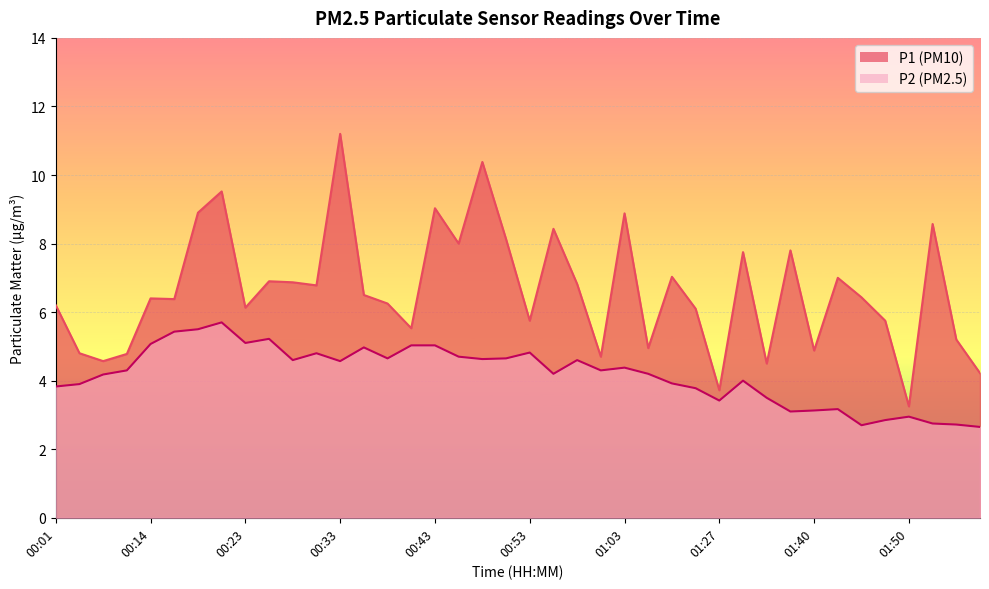

At which category does P1 reach its first local peak?

00:14